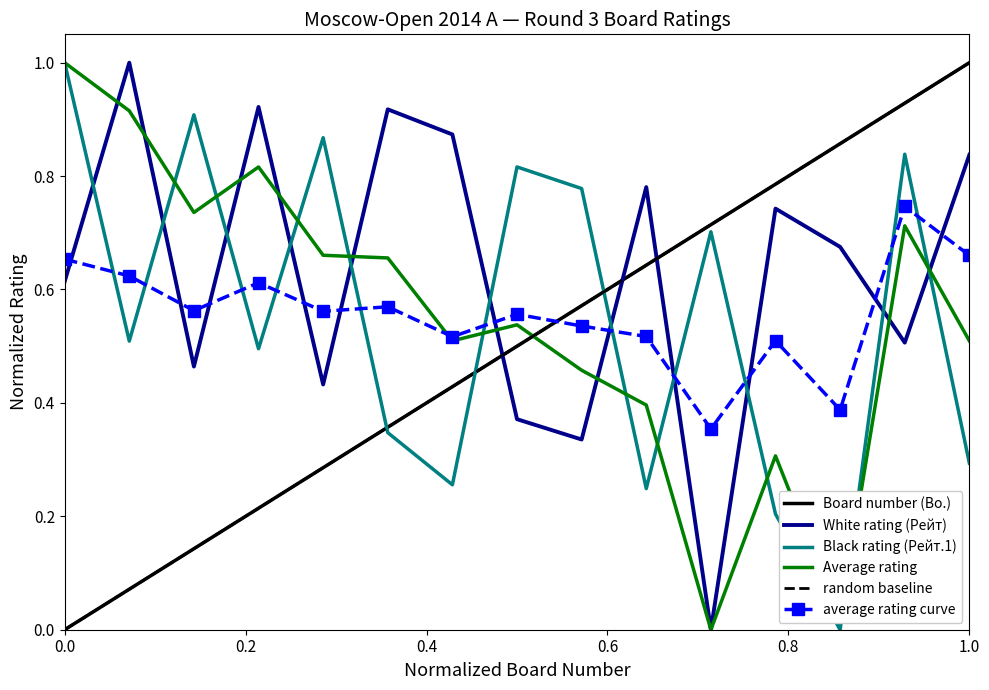

What is the value of the Average rating point at the 15th from the left?

0.5